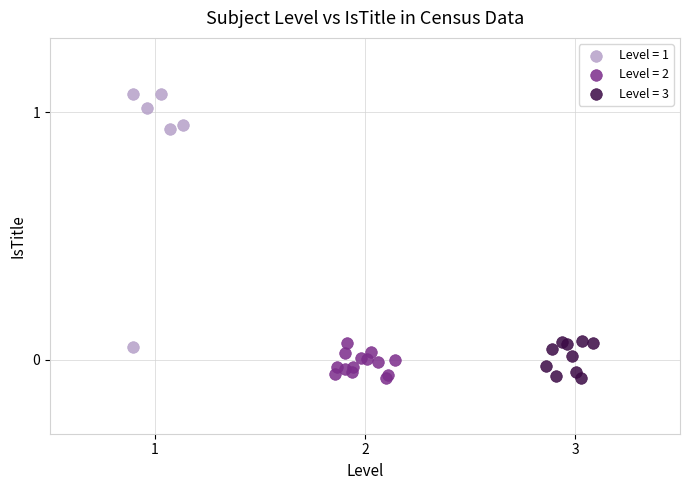

Which series contains the highest Y value?

Level = 1